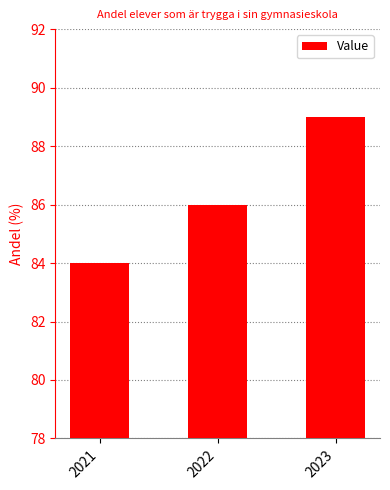

What is the ratio of the value at 2023 to the value at 2022?

1.0